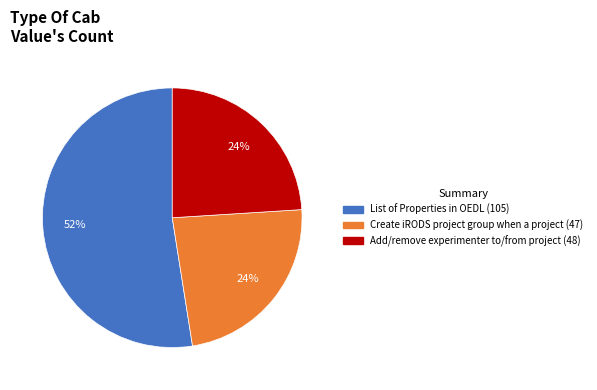

Is the sum of List of Properties in OEDL and Create iRODS project group when a project greater than half?

Yes